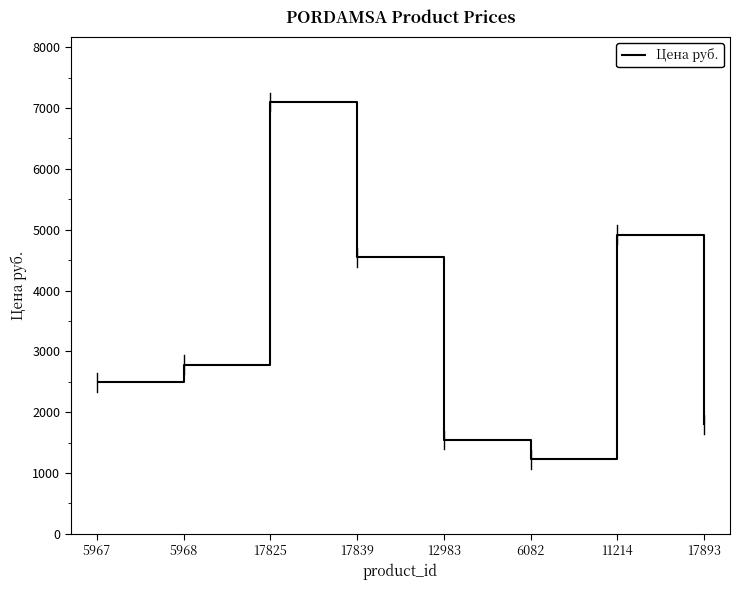

How many distinct data groups are displayed?

1